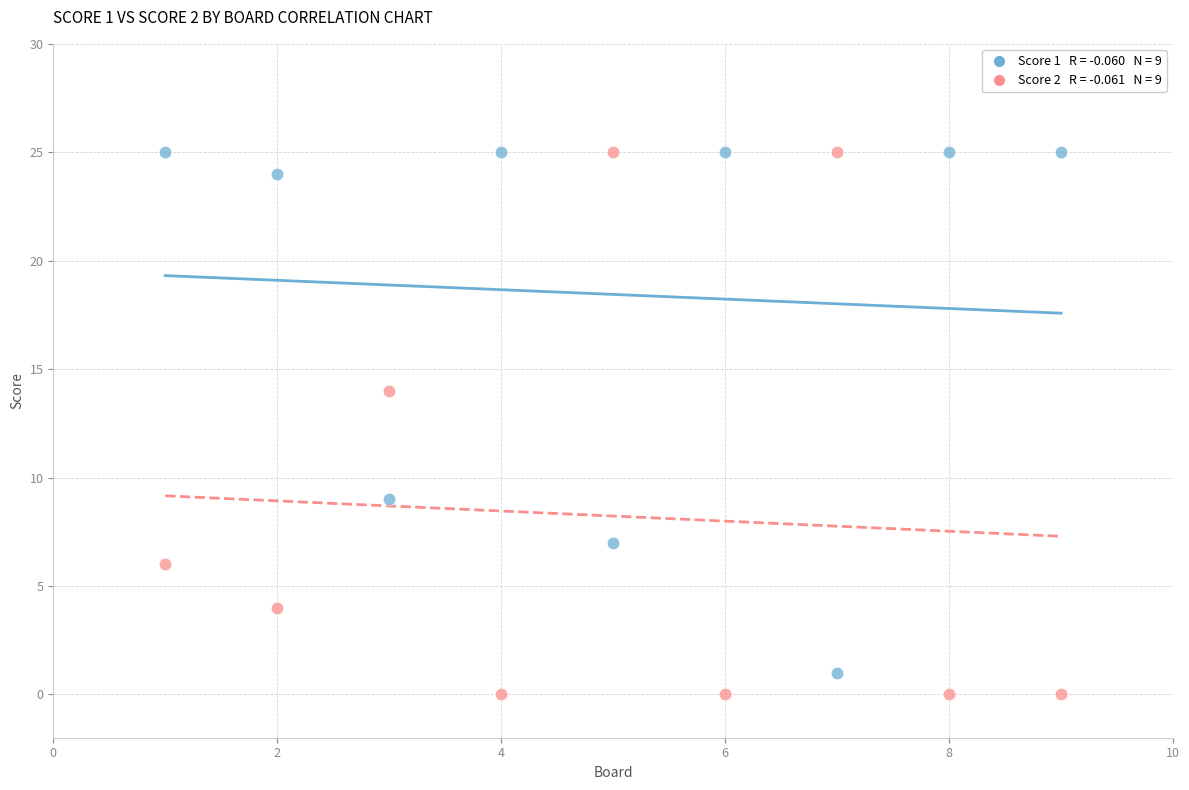

Across all data points, what is the range of X values (max minus min)?

8